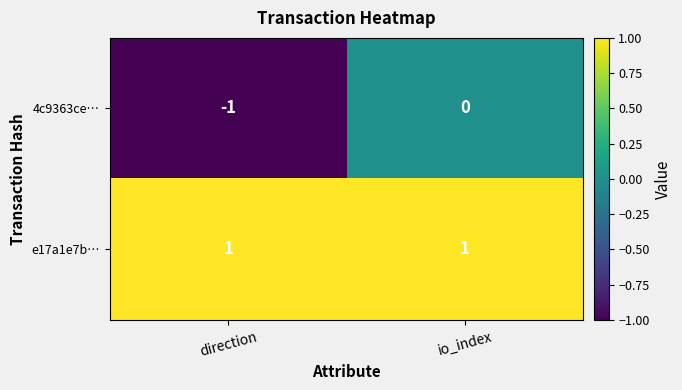

Which series has the largest total across all categories?

e17a1e7b…